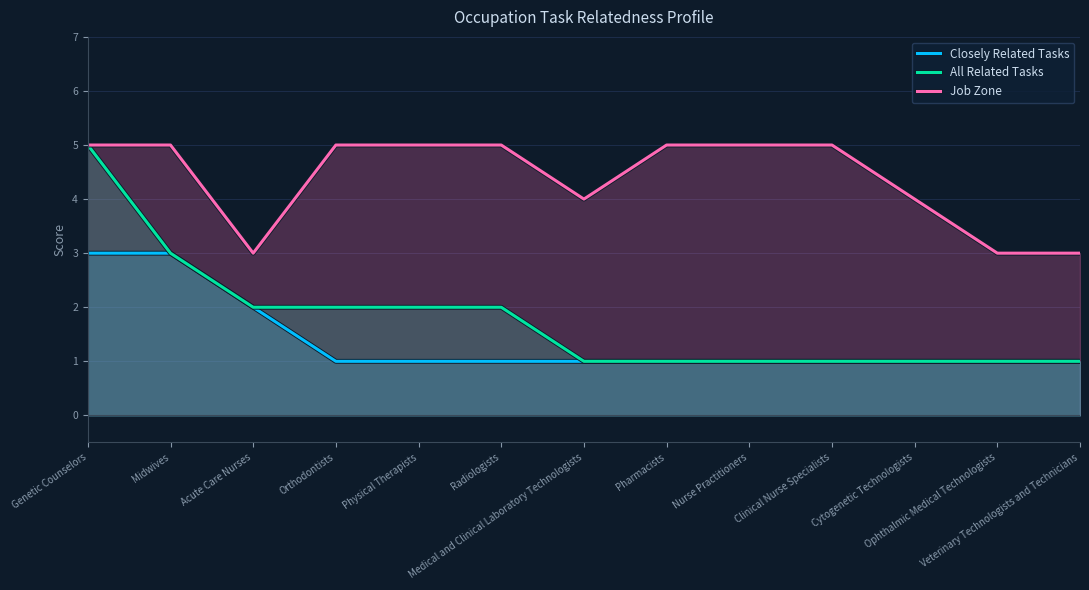

At which label is Job Zone closest to 4?

Medical and Clinical Laboratory Technologists